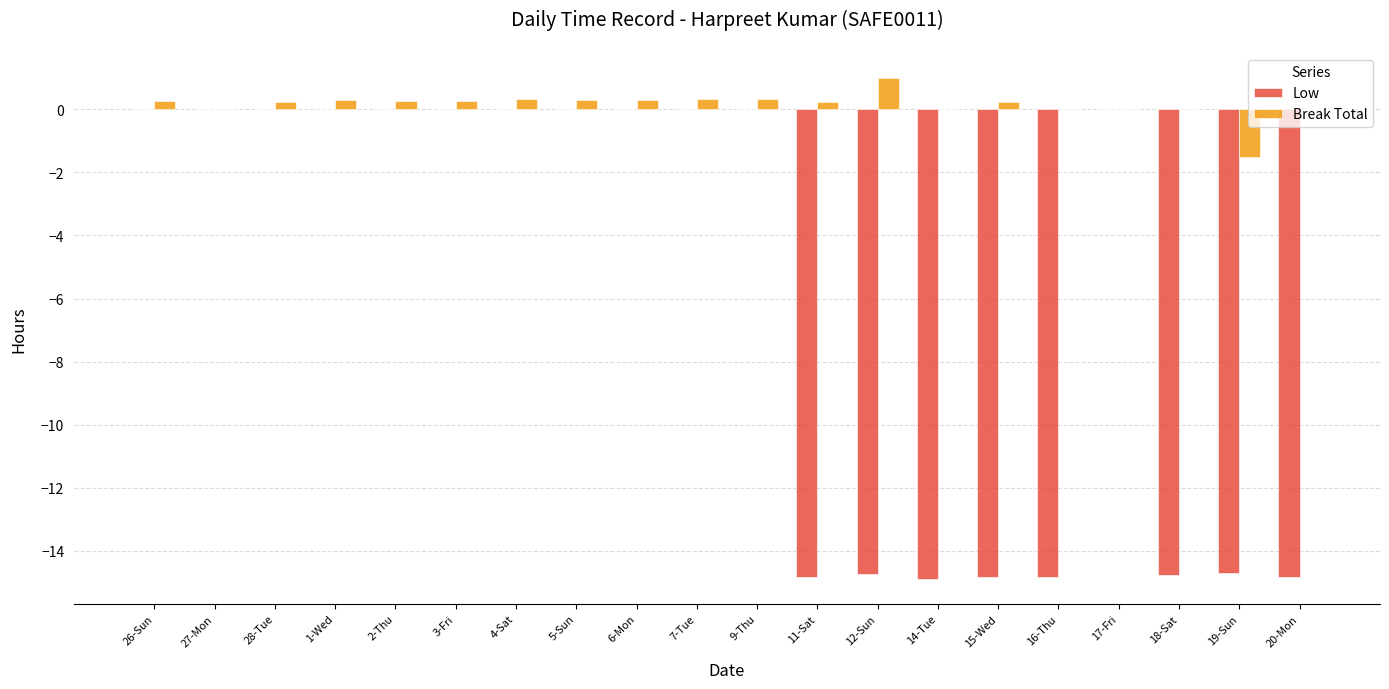

True or false: Break Total has a value of 0.3 at 7-Tue.

True